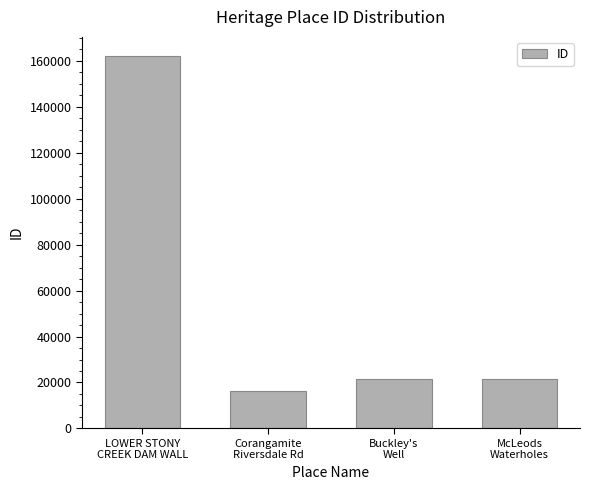

True or false: the data shows 162321 at LOWER STONY
CREEK DAM WALL.

True